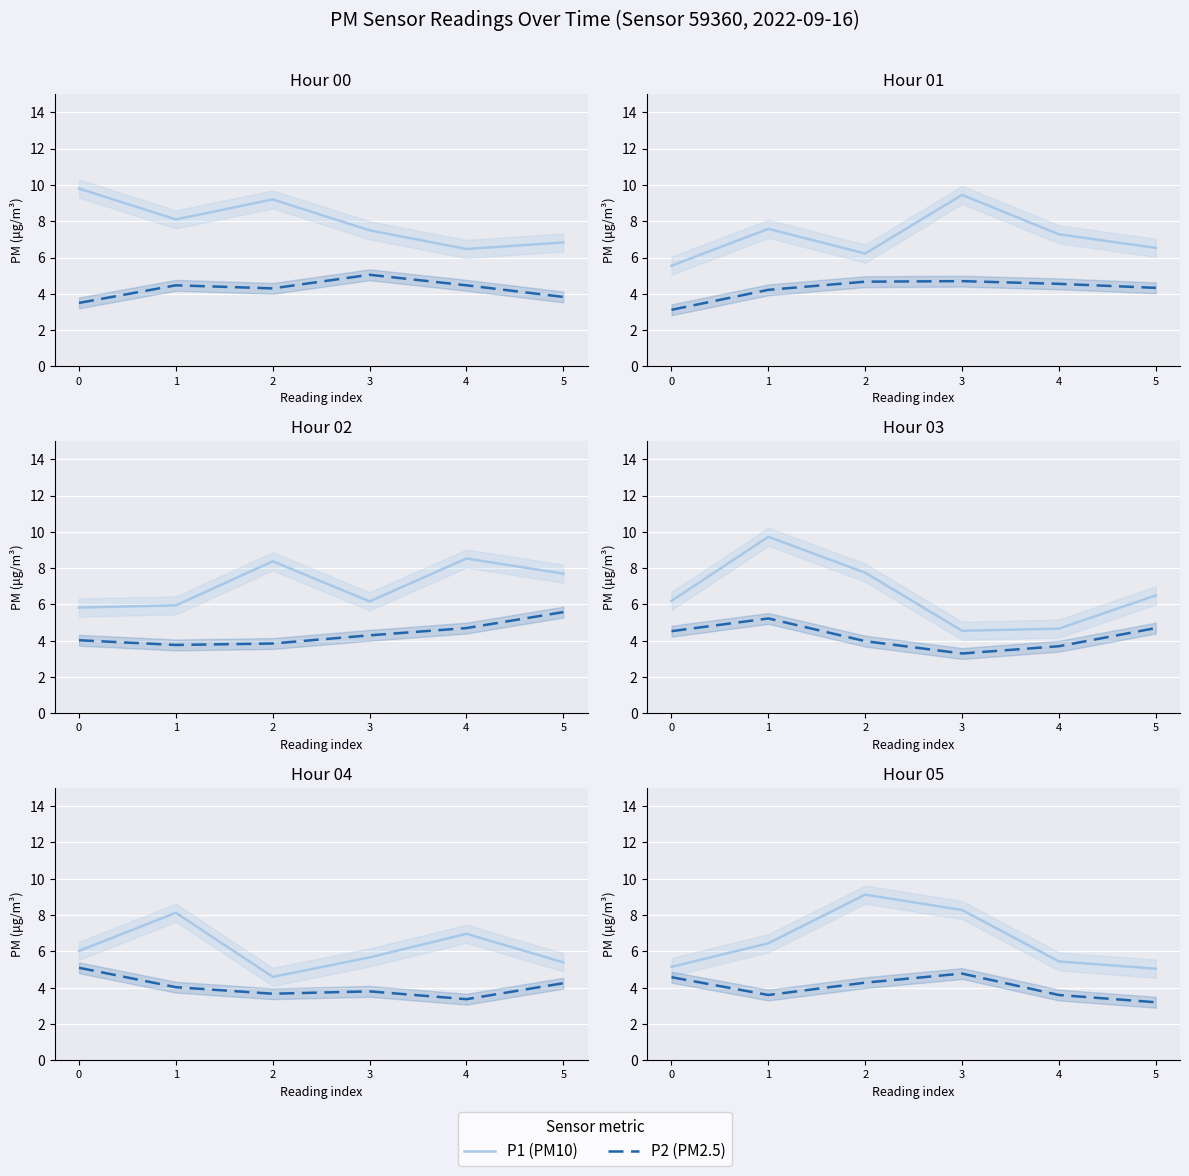

True or false: P1 (PM10) has a value of 8.3 at 3.

True